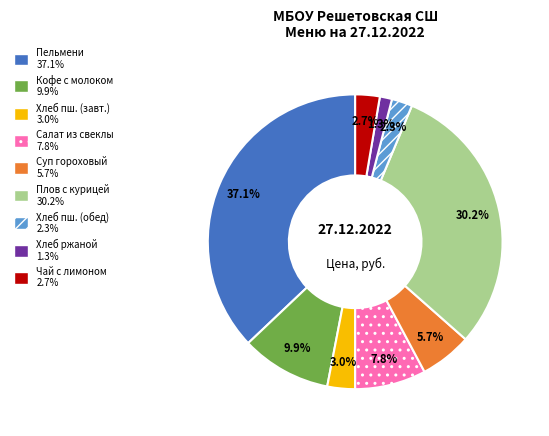

Is there any slice that represents more than half of the pie?

No